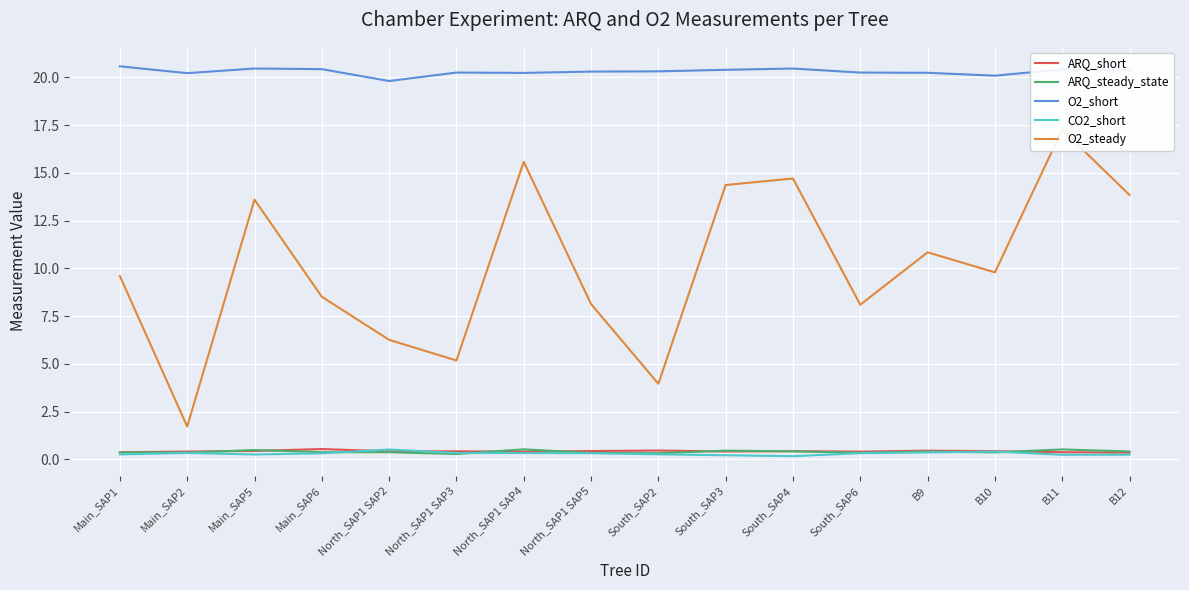

Rank the categories by O2_steady value from lowest to highest.

Main_SAP2, South_SAP2, North_SAP1 SAP3, North_SAP1 SAP2, South_SAP6, North_SAP1 SAP5, Main_SAP6, Main_SAP1, B10, B9, Main_SAP5, B12, South_SAP3, South_SAP4, North_SAP1 SAP4, B11